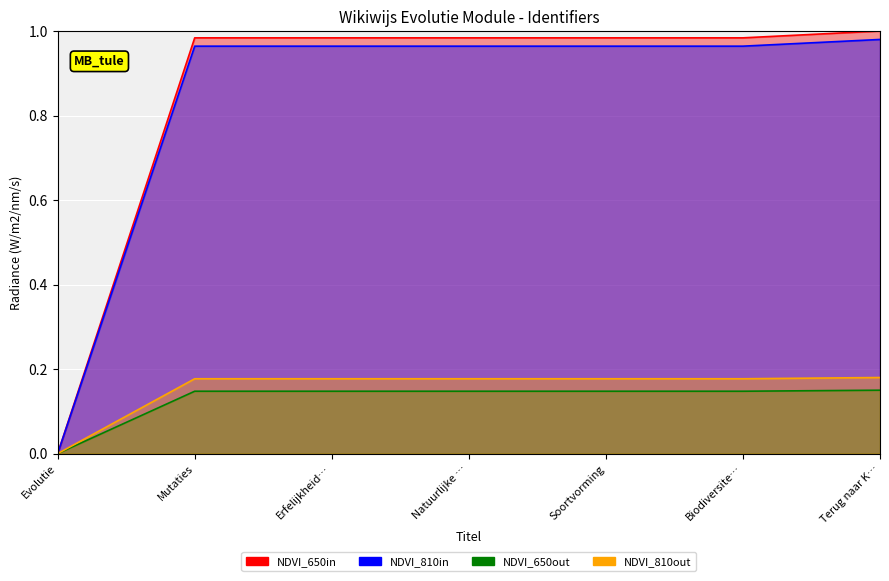

What position from the left is Mutaties?

2